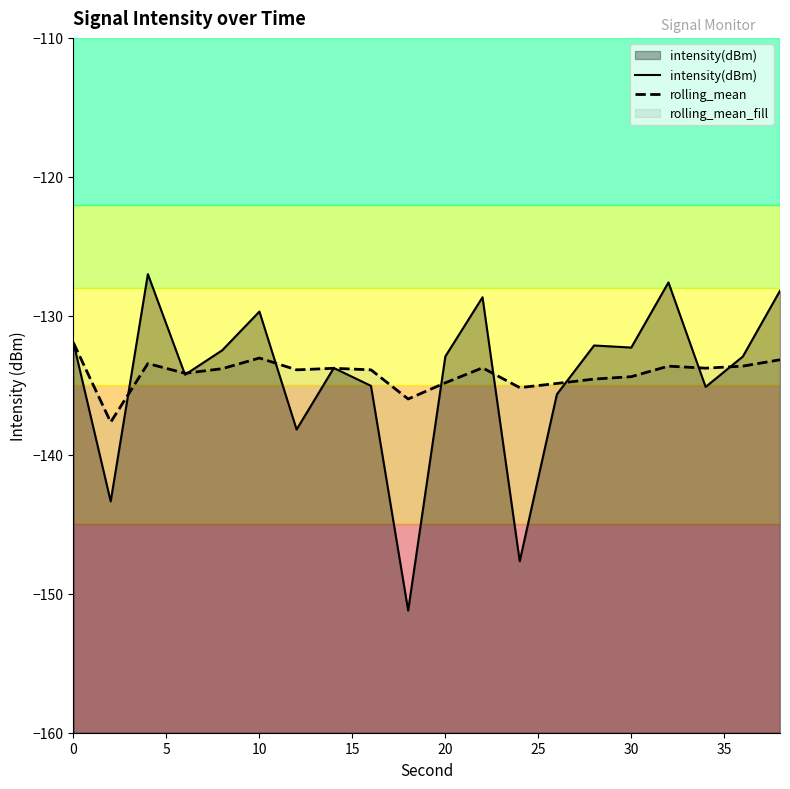

Does the chart display data point markers on the line(s)?

No